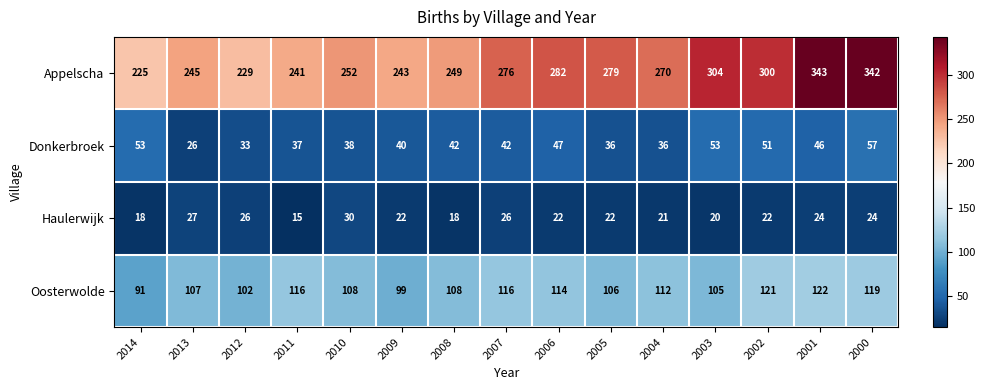

What is the spread (max minus min) of values at 2008?

231